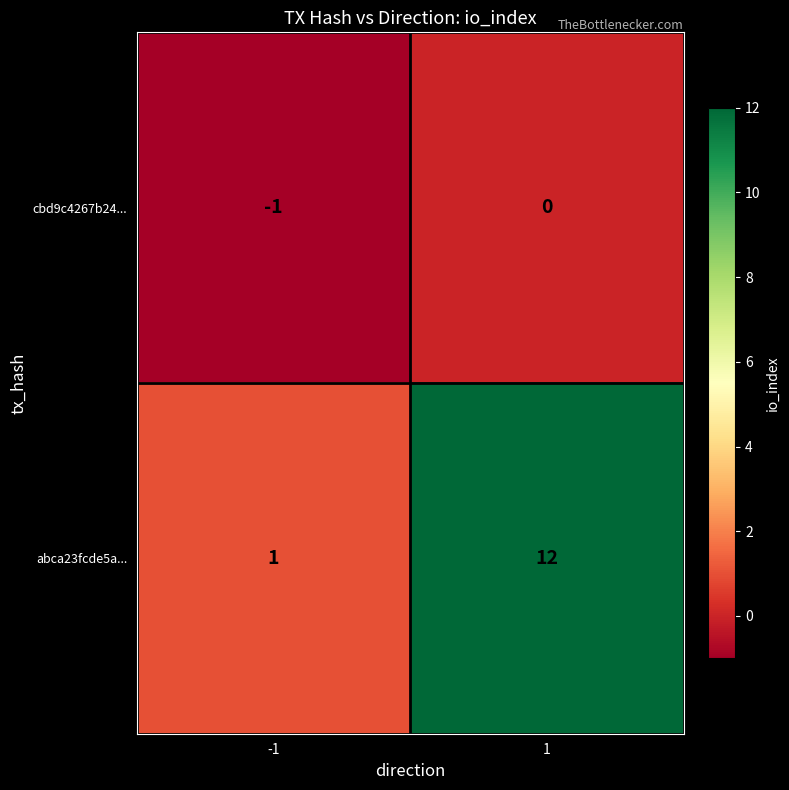

What is the sum of all abca23fcde5a... values?

13